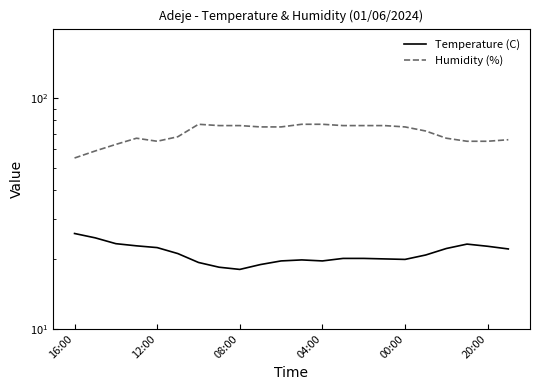

How many distinct data groups are displayed?

2